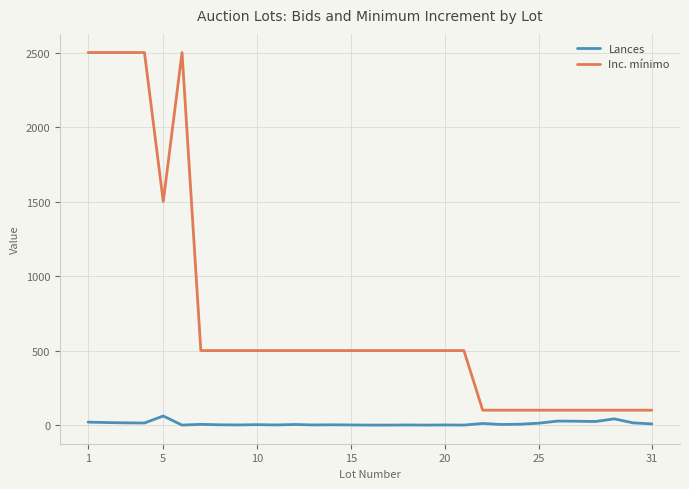

What is the maximum value for Inc. mínimo?

2500